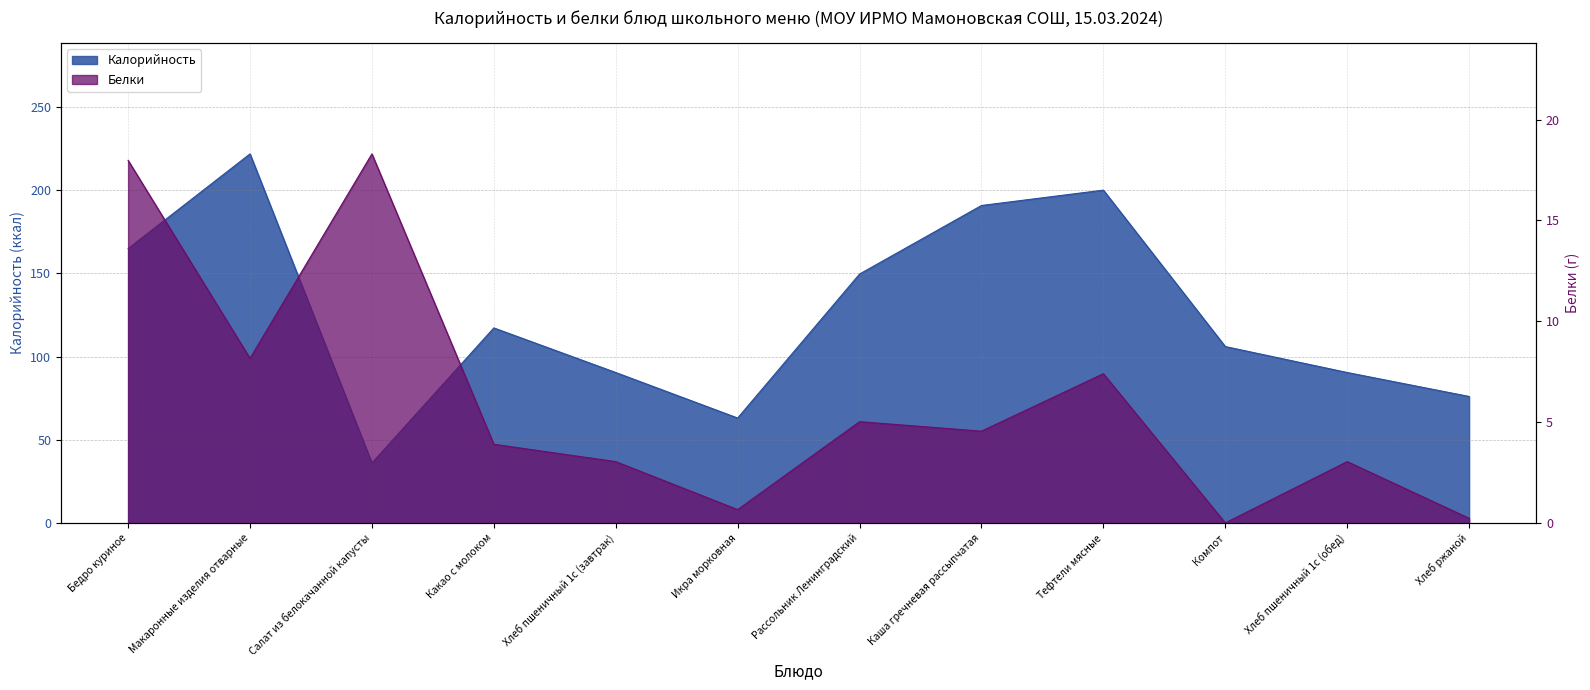

At how many categories does at least one series exceed 98?

7